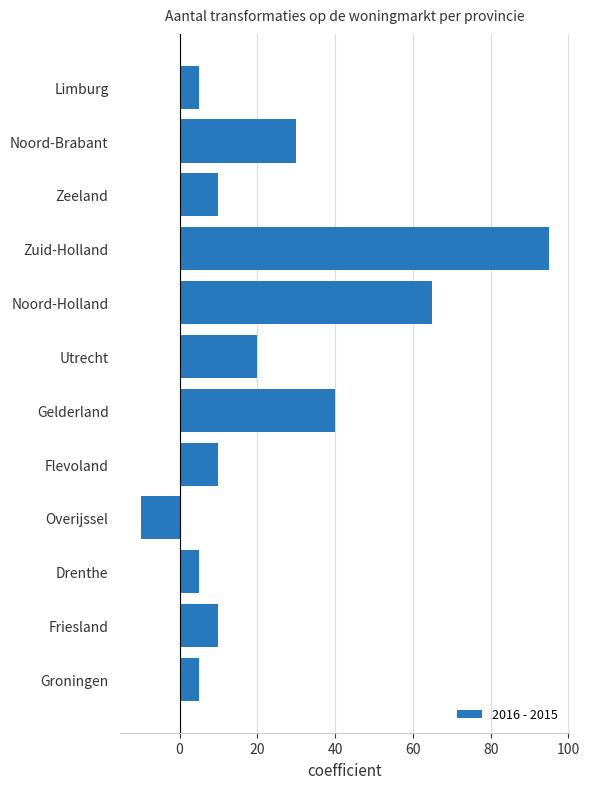

What is the difference between the maximum and minimum values?

105